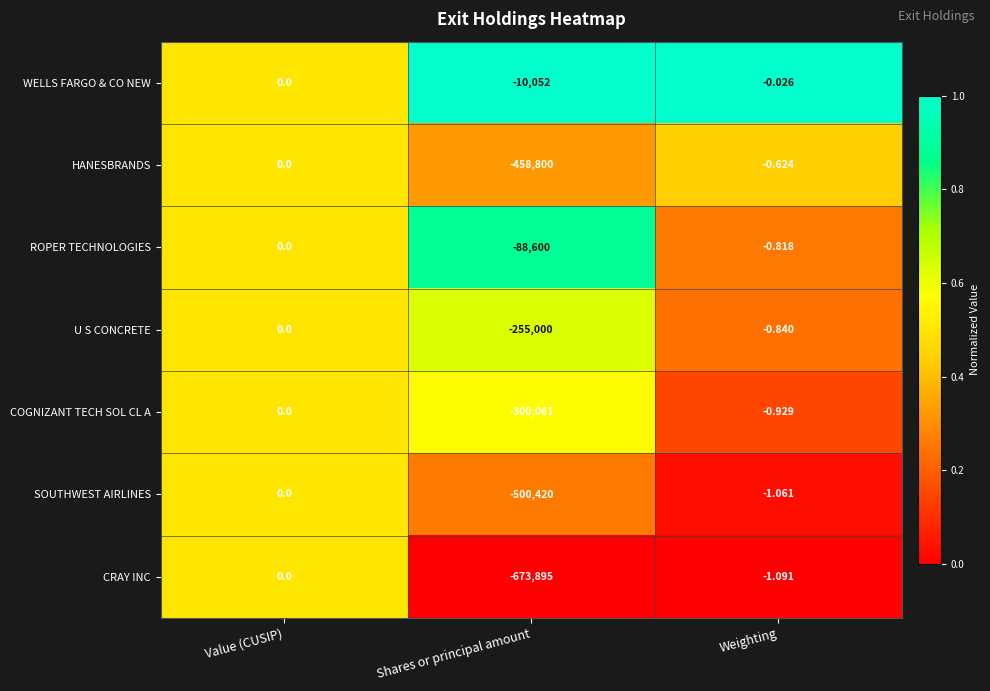

Which series has the largest total across all categories?

WELLS FARGO & CO NEW